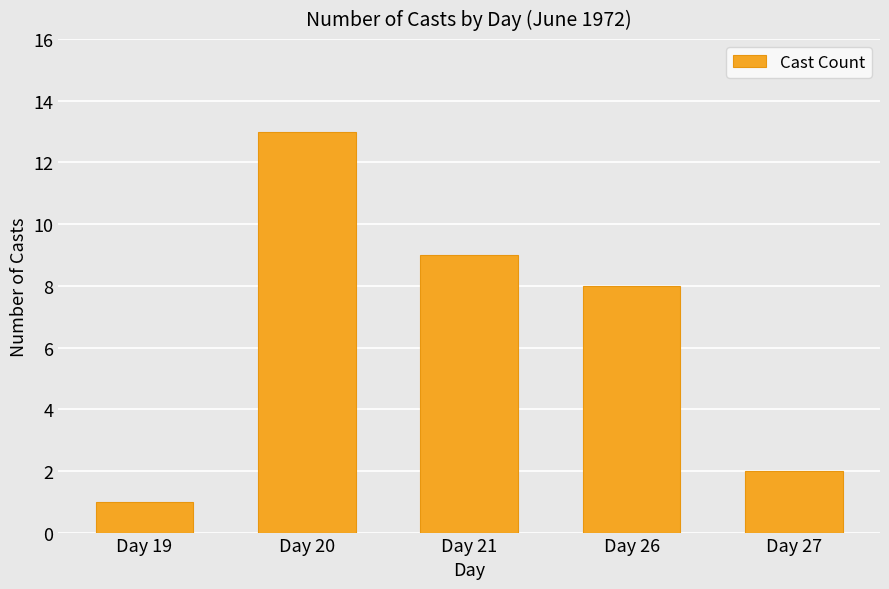

Count the number of categories in the chart.

5